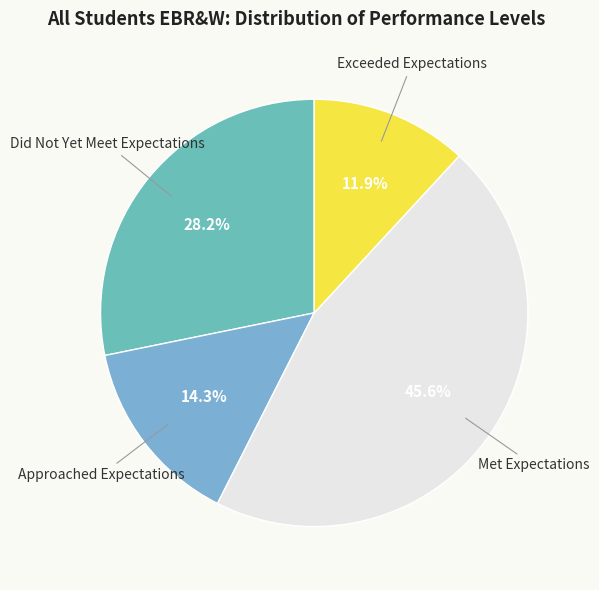

Is there any slice that represents more than half of the pie?

No